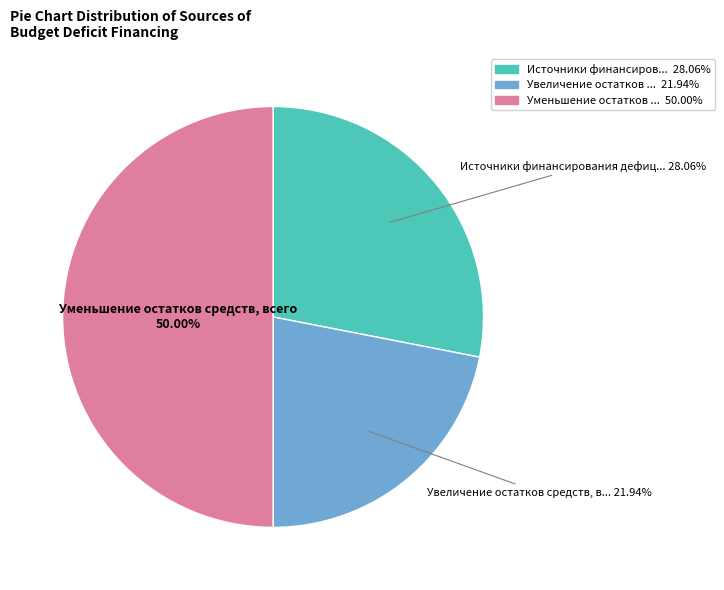

Does any single category account for the majority?

No